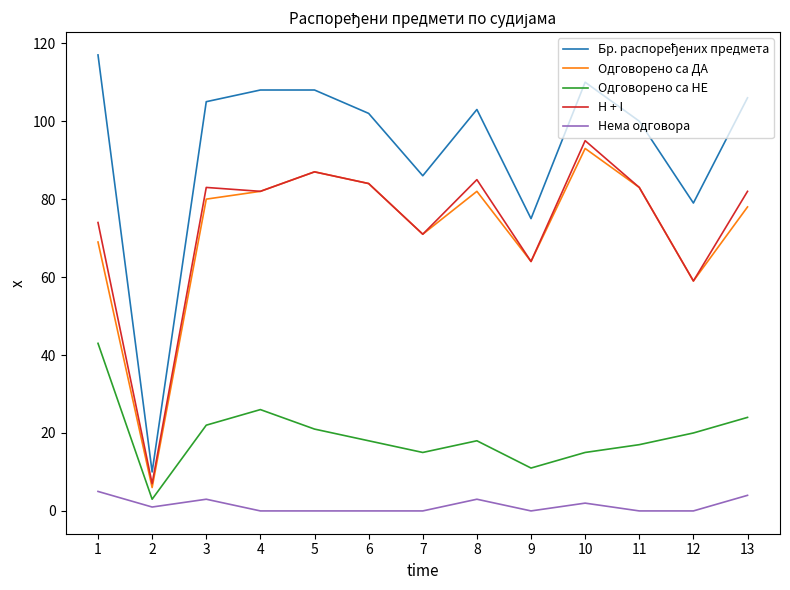

What is the greatest value displayed?

117